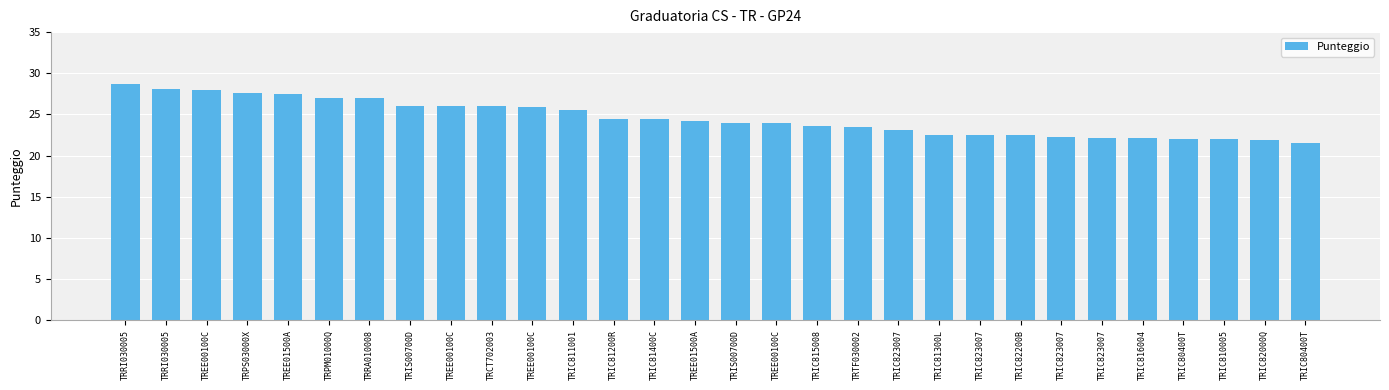

Which has a higher value, TRIC810005 or TREE01500A?

TREE01500A